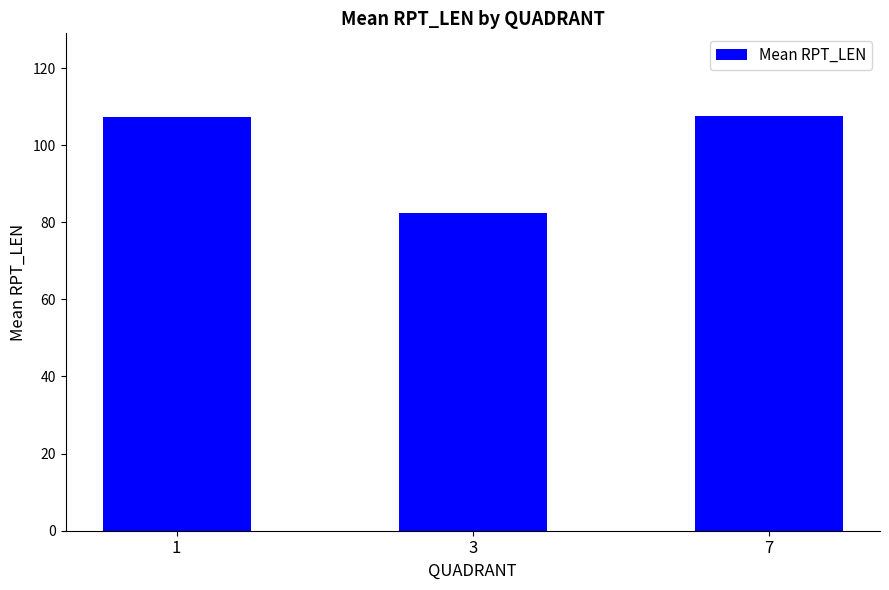

Which category has the lowest value across all series?

3